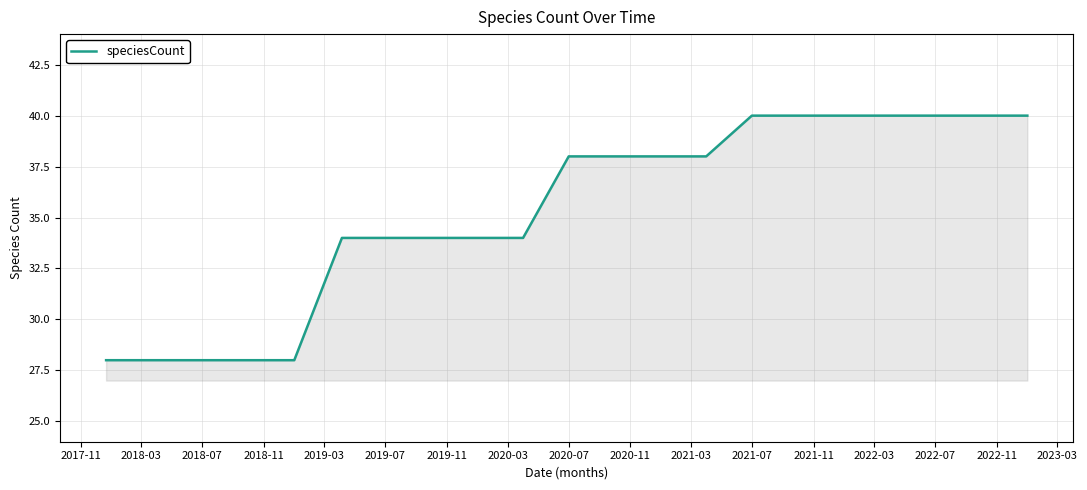

What is the smallest value displayed?

28